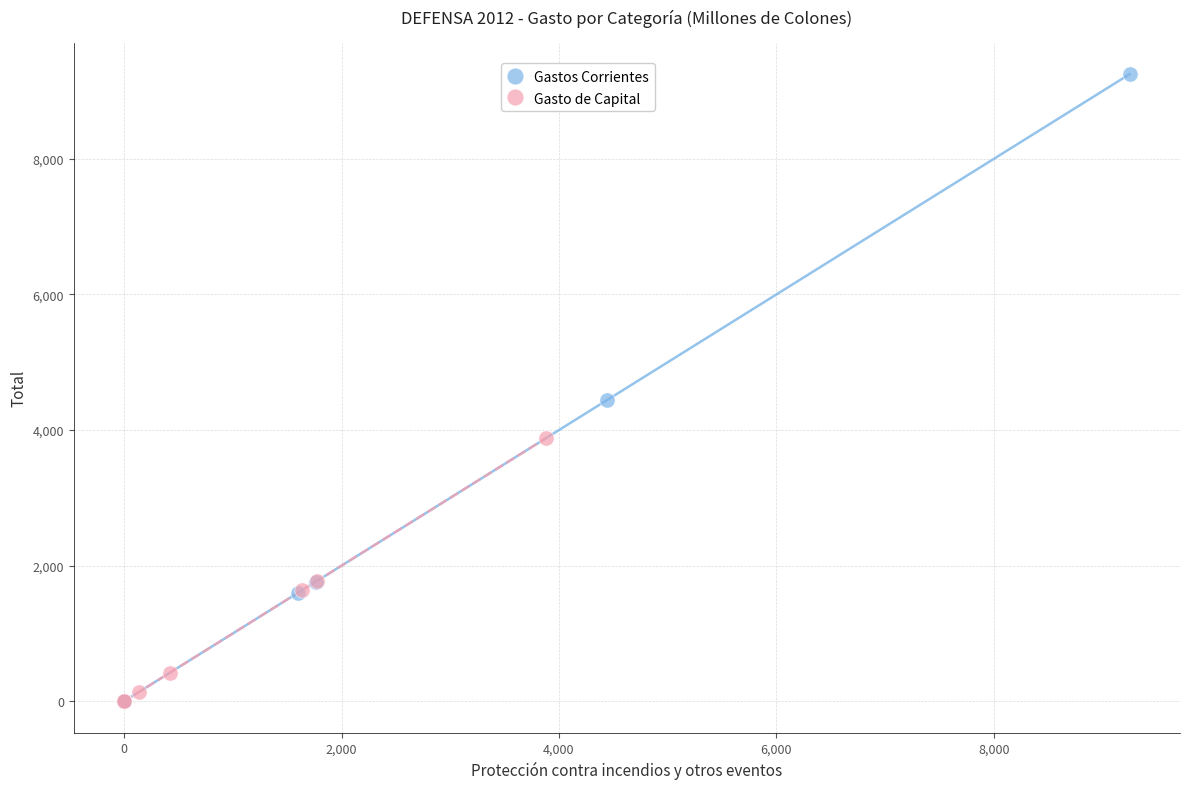

Which series has the largest Y range (max minus min)?

Gastos Corrientes